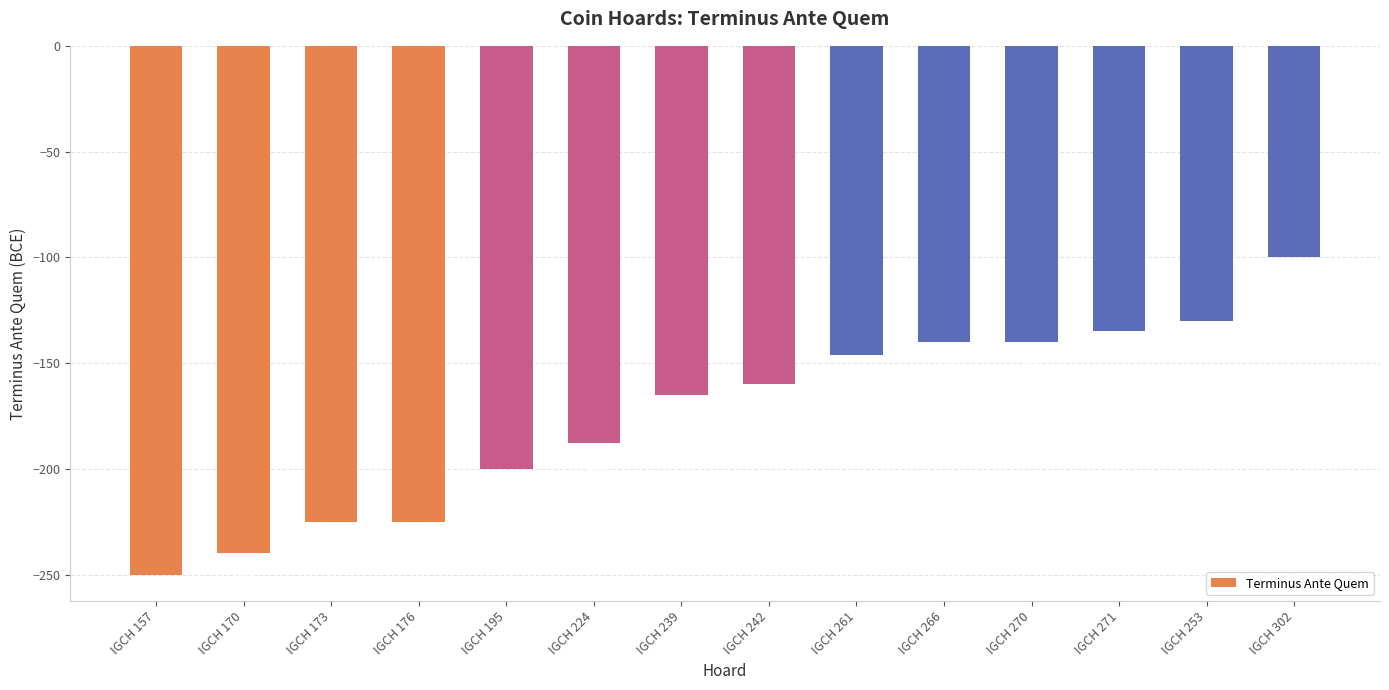

Reading left to right, what are all the values shown in this chart?

IGCH 157=-250	IGCH 170=-240	IGCH 173=-225	IGCH 176=-225	IGCH 195=-200	IGCH 224=-188	IGCH 239=-165	IGCH 242=-160	IGCH 261=-146	IGCH 266=-140	IGCH 270=-140	IGCH 271=-135	IGCH 253=-130	IGCH 302=-100